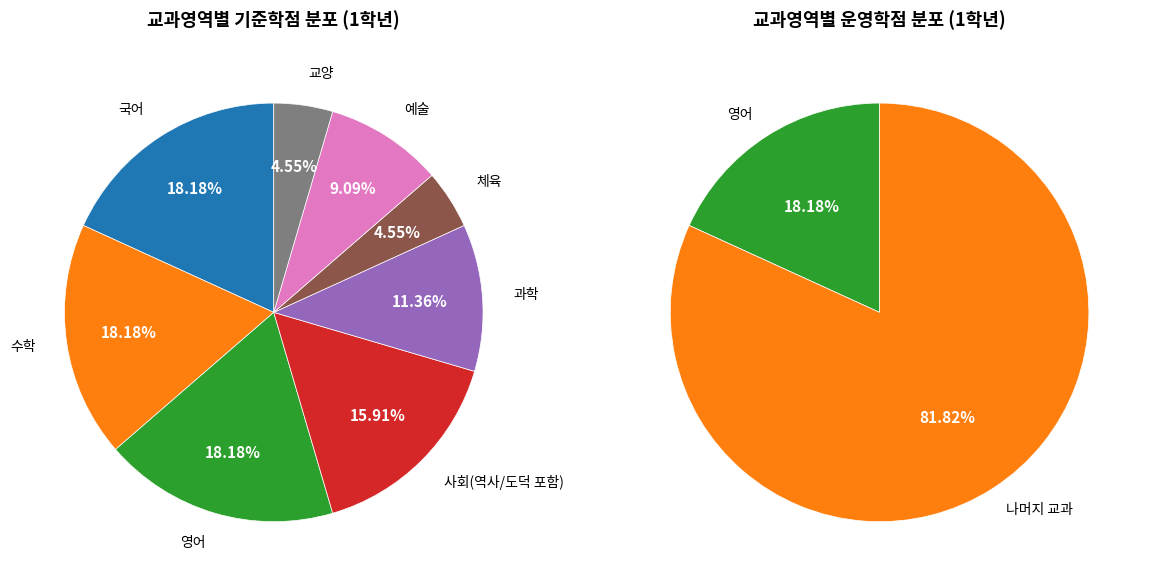

What is the ratio of the value at 과학 to the value at 체육?

2.5